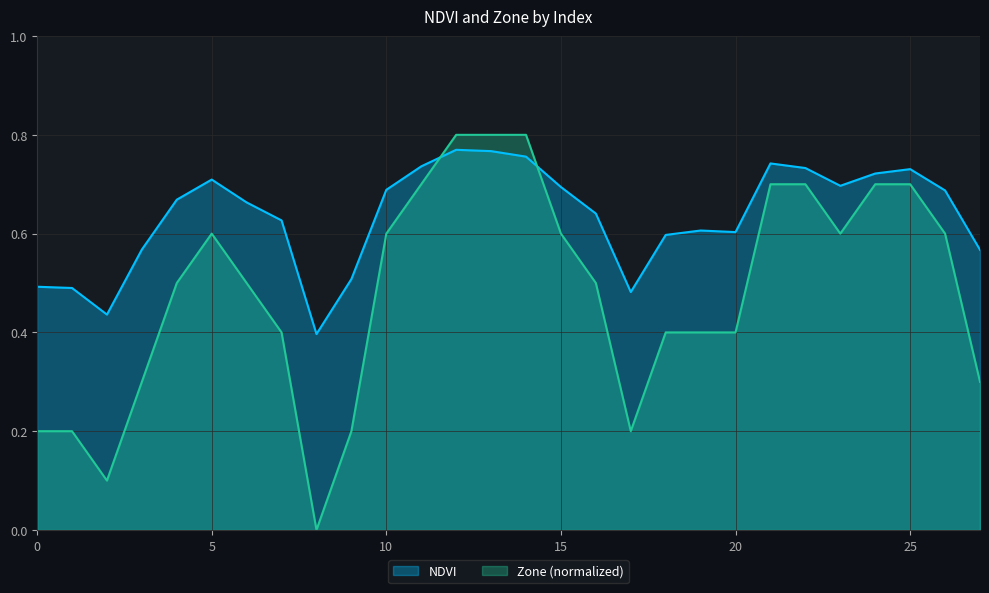

True or false: Zone and NDVI cross at least once.

True